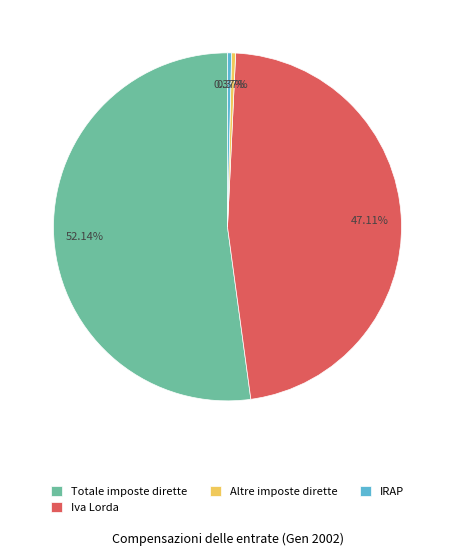

Do IRAP and Altre imposte dirette together represent more than half of the pie?

No